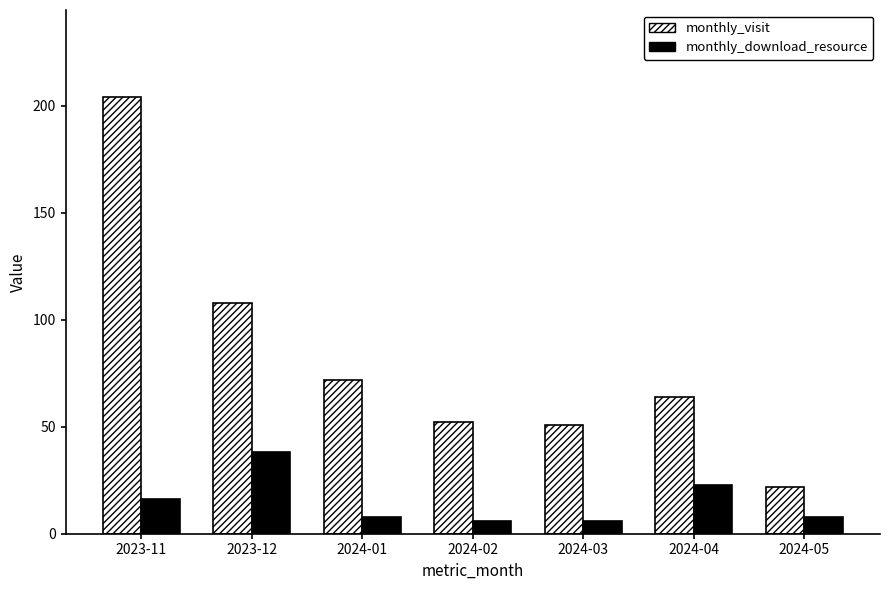

What is the label of the 7th bar from the left?

2024-05